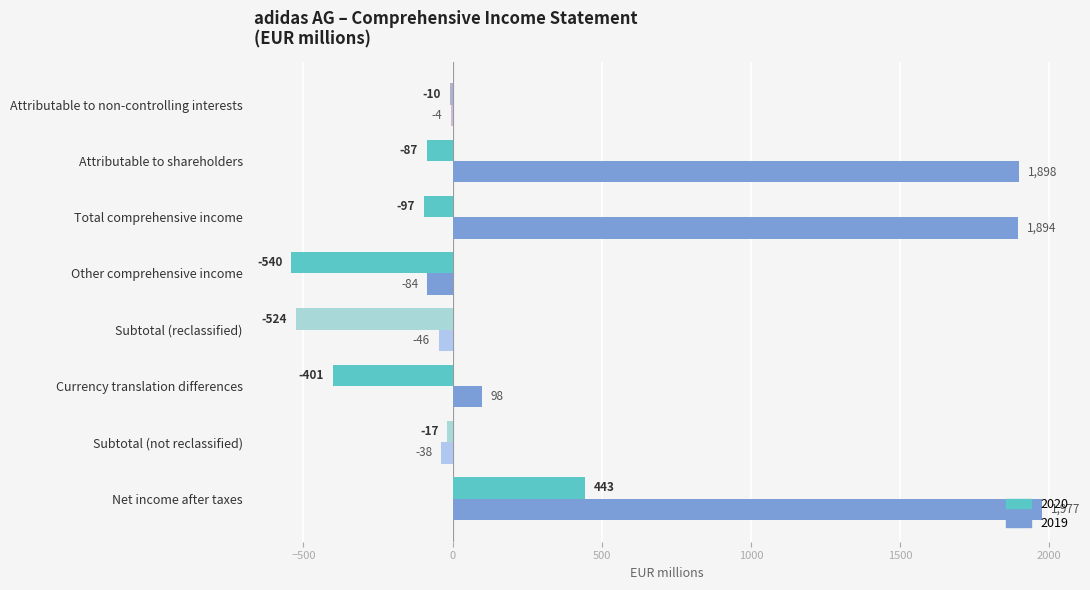

What value does the 2019 series have at Attributable to shareholders?

1898